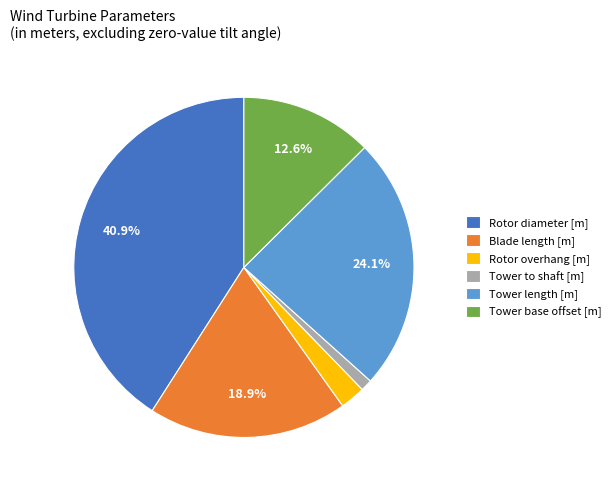

The Tower to shaft [m] slice represents 1% of the pie. True or false?

True